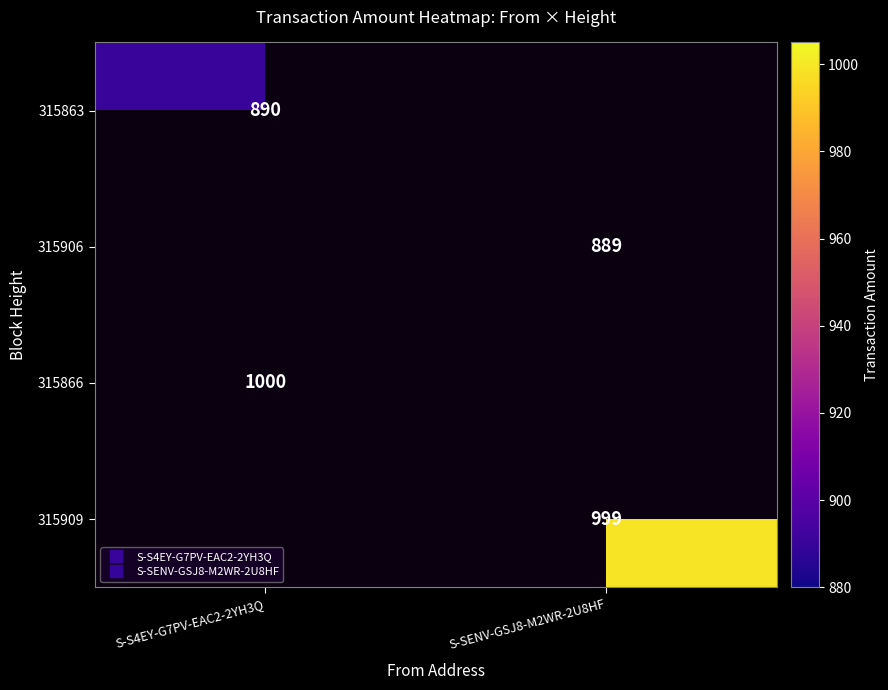

Rank the categories by 315866 value from lowest to highest.

S-S4EY-G7PV-EAC2-2YH3Q, S-SENV-GSJ8-M2WR-2U8HF